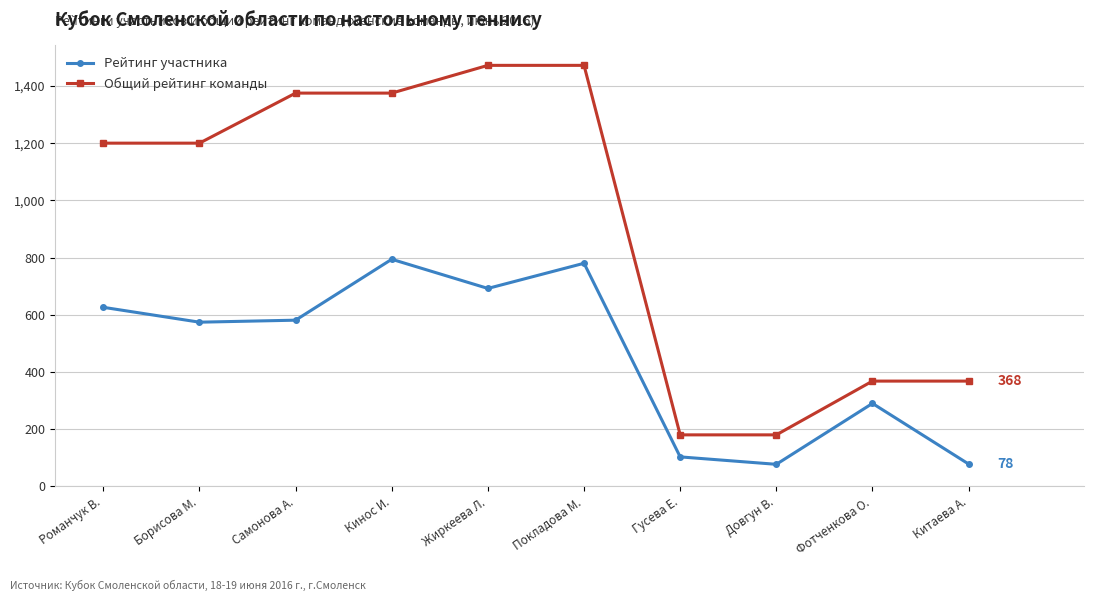

True or false: Рейтинг участника and Общий рейтинг команды cross at least once.

False